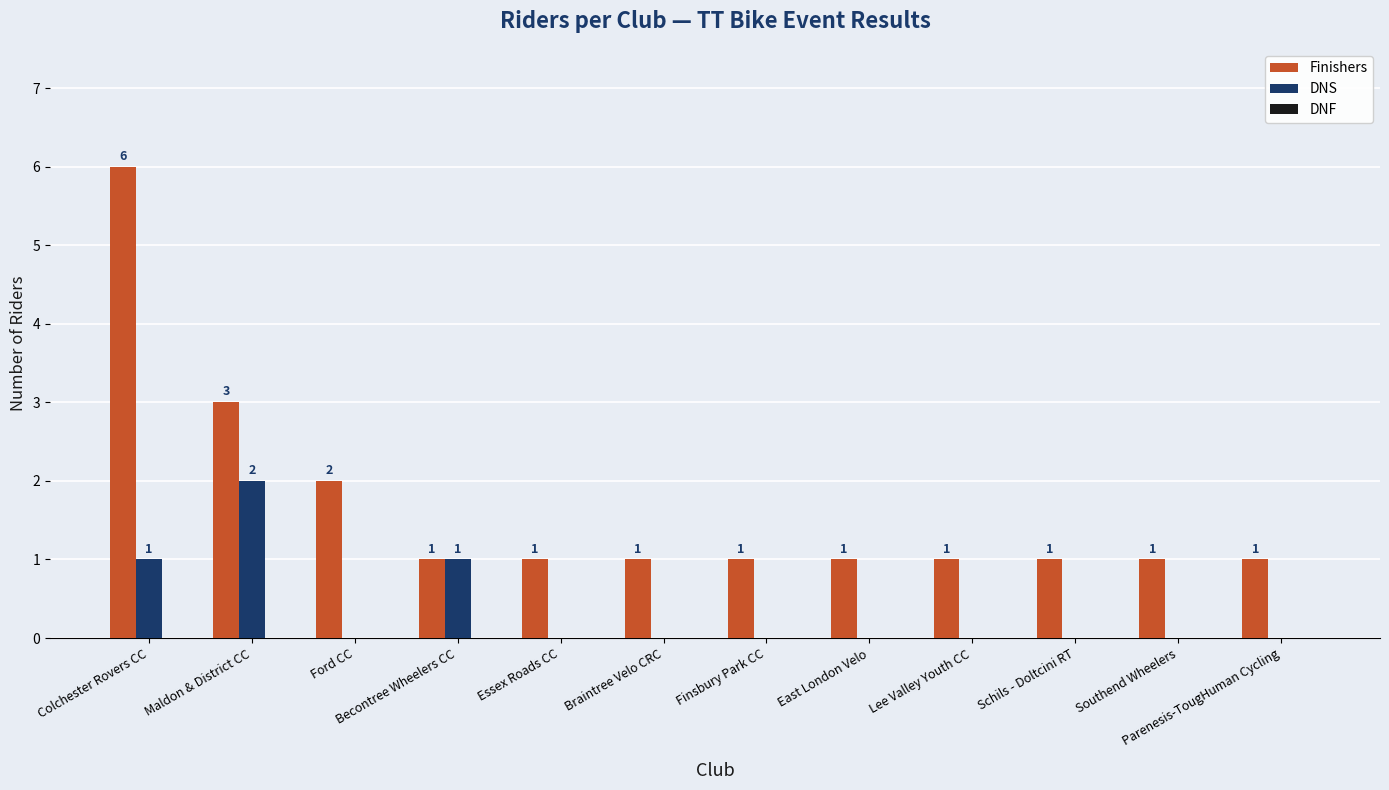

Which category has the highest value across all series?

Colchester Rovers CC